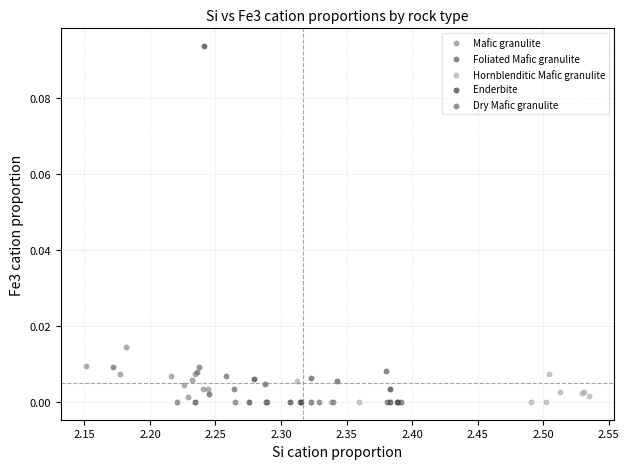

Which series has the largest Y range (max minus min)?

Enderbite